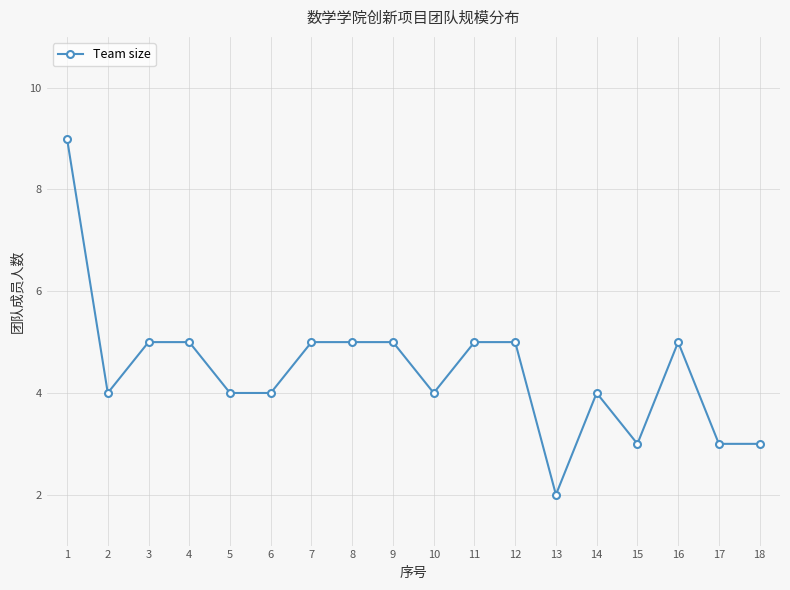

Reading right to left, list all the values displayed in this chart.

18=3	17=3	16=5	15=3	14=4	13=2	12=5	11=5	10=4	9=5	8=5	7=5	6=4	5=4	4=5	3=5	2=4	1=9